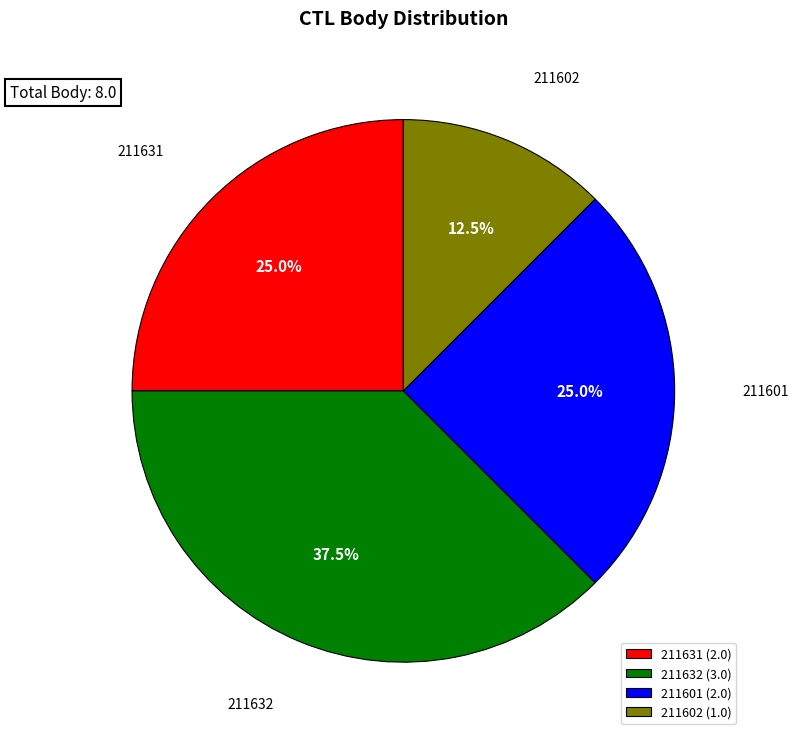

Is the sum of 211601 (2.0) and 211602 (1.0) greater than half?

No